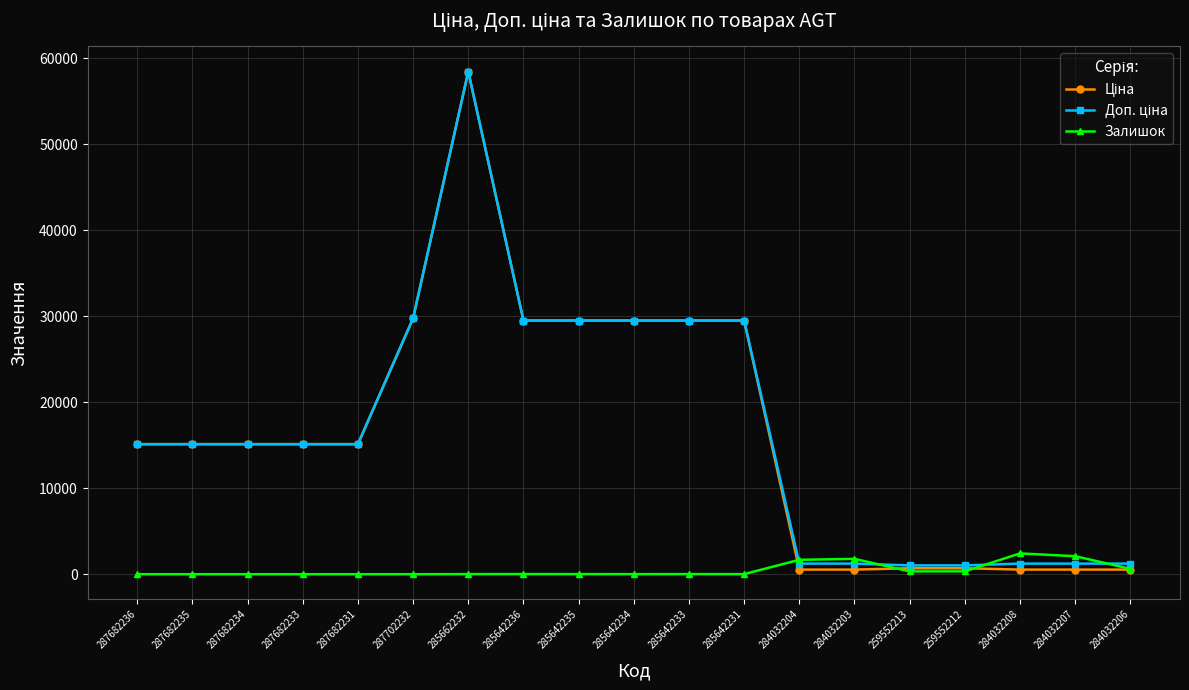

True or false: Залишок has more than 2 interior local peaks.

True